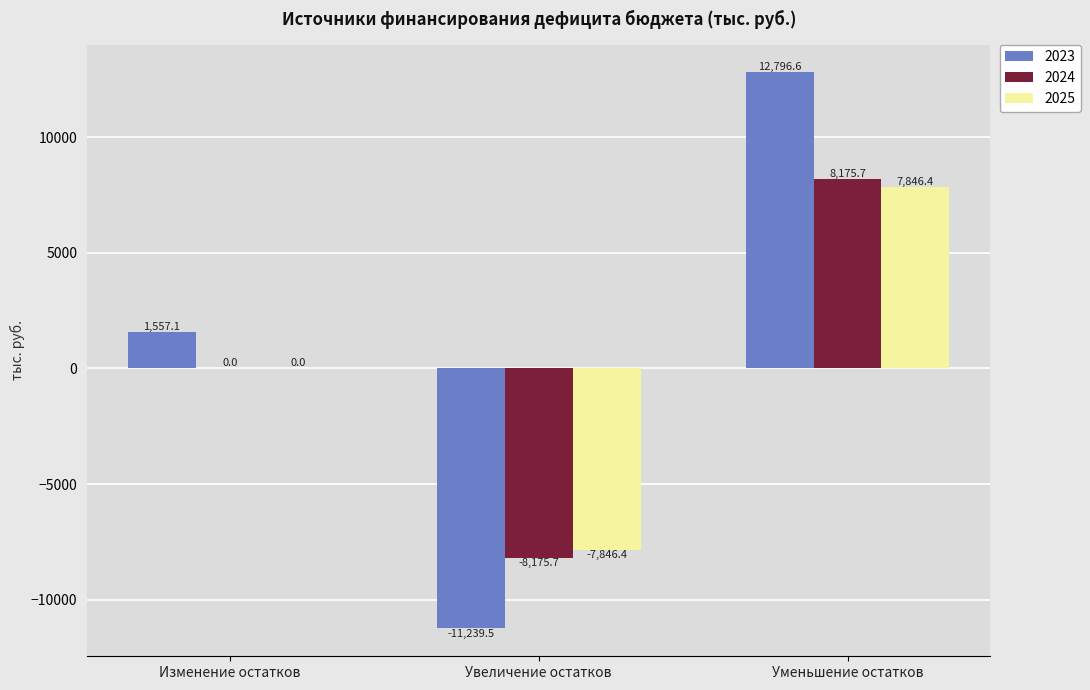

How many groups of bars are there?

3